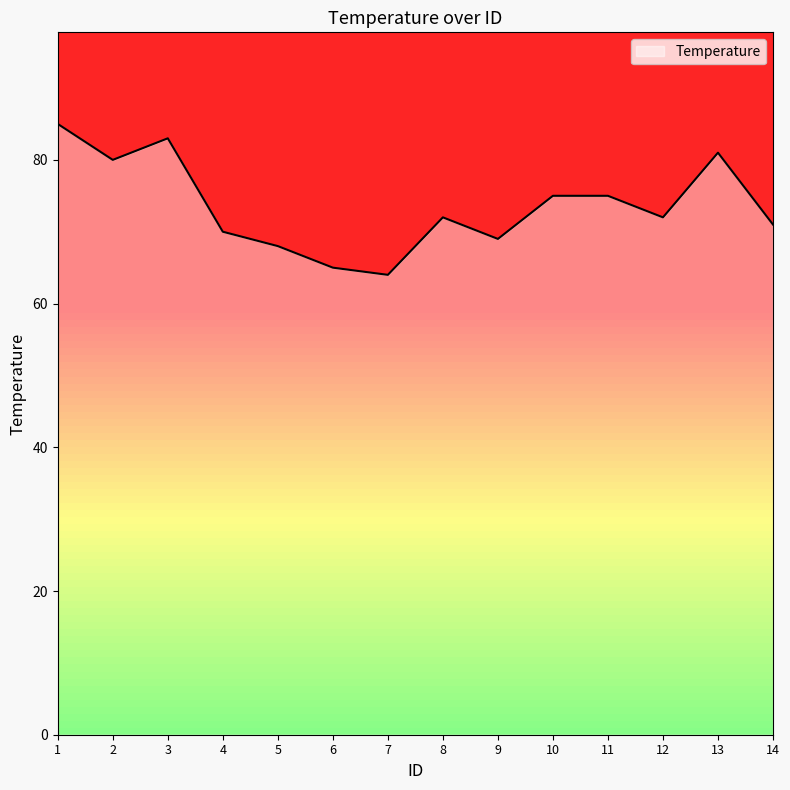

What is the smallest value displayed?

64